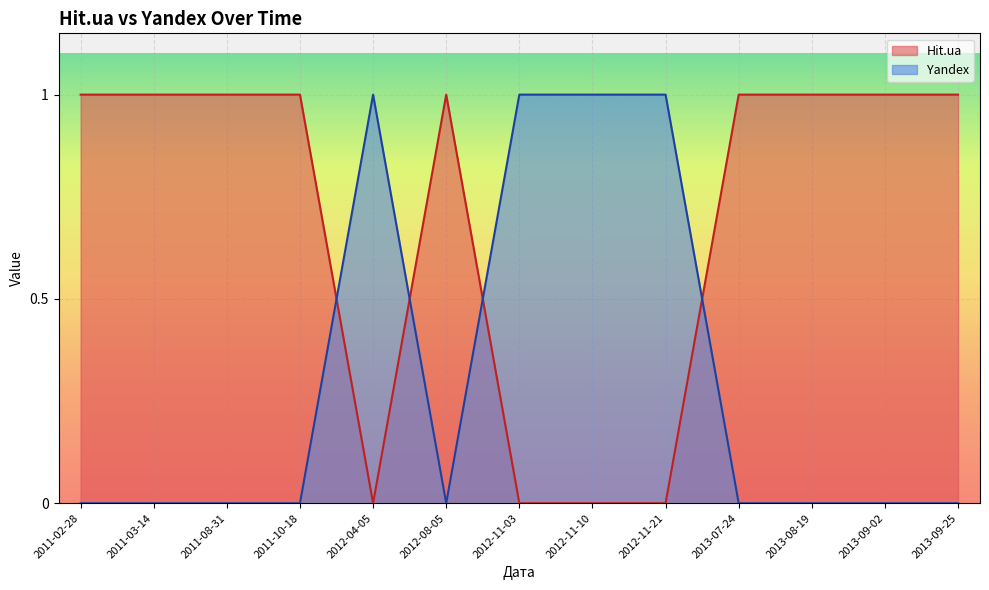

Where do Hit.ua and Yandex first cross each other?

2011-10-18 and 2012-04-05